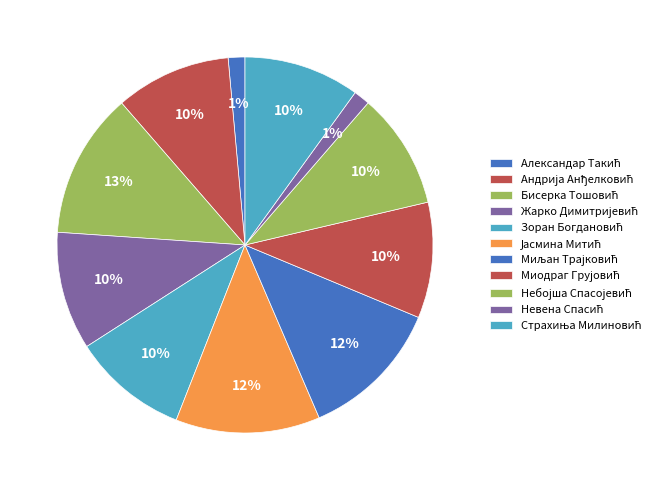

Which has a higher value, Александар Такић or Невена Спасић?

Александар Такић